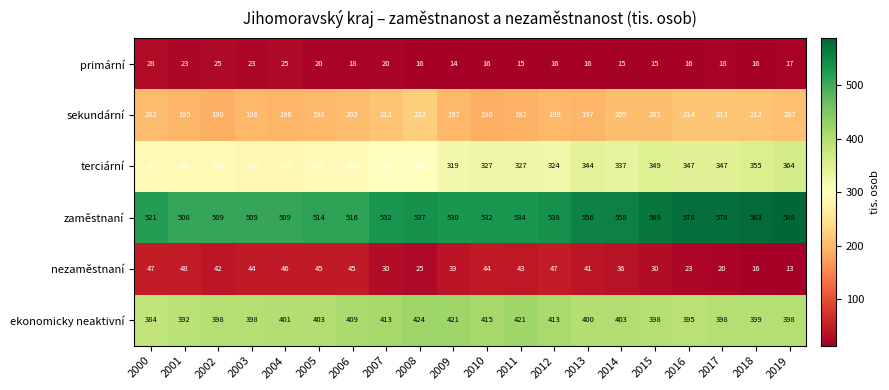

What is the greatest value displayed?

588